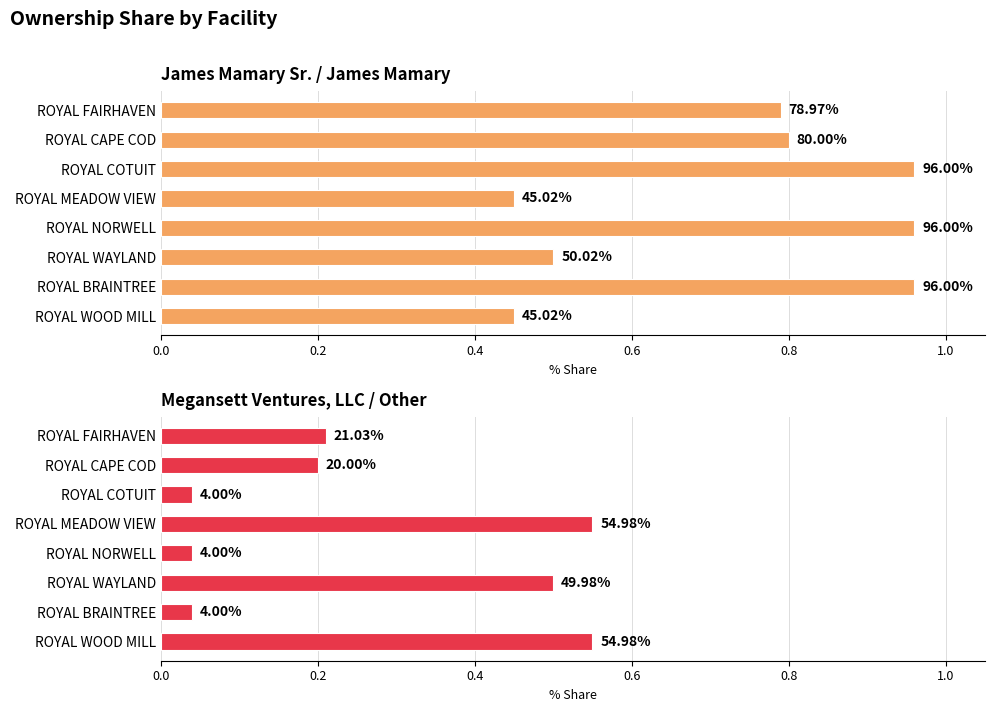

What is the difference between the highest and lowest values at ROYAL COTUIT?

0.9